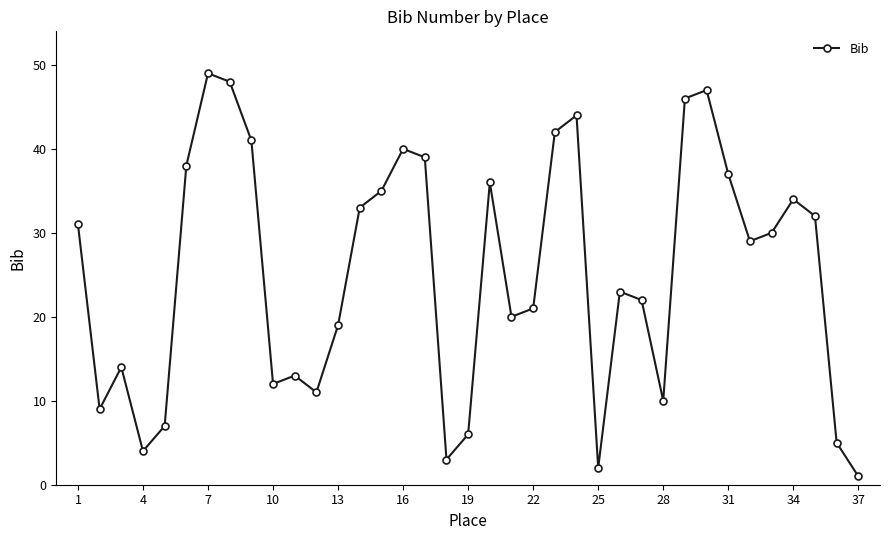

What is the value of the 18th point from the left?

3